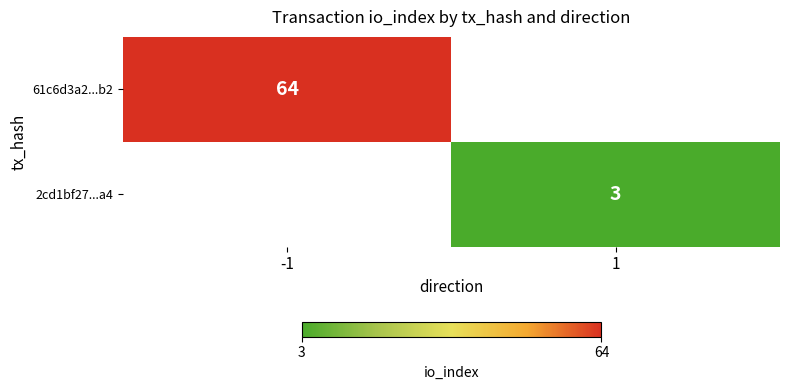

What is the greatest value displayed?

64.0